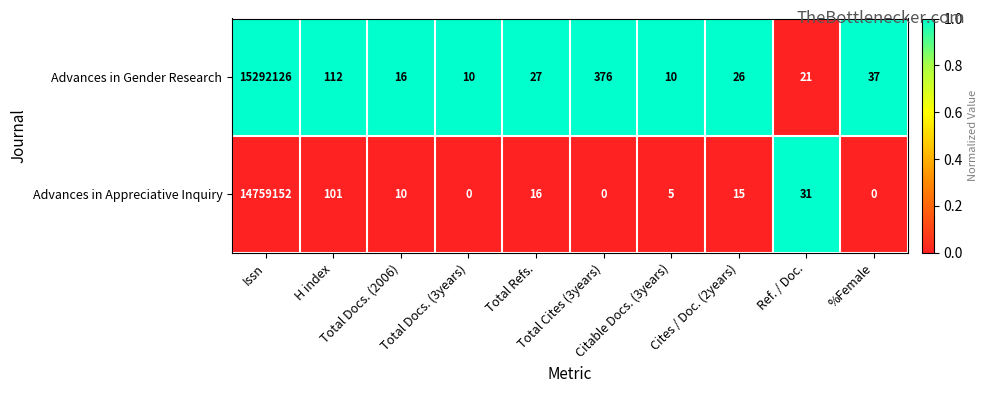

What is the sum of all Advances in Gender Research values?

15292761